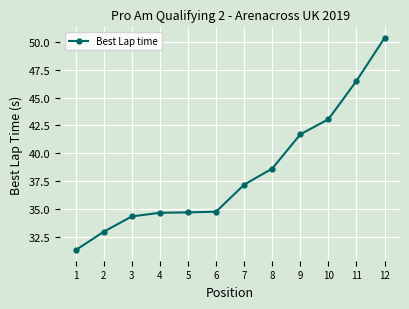

Read the value at 7.

37.2